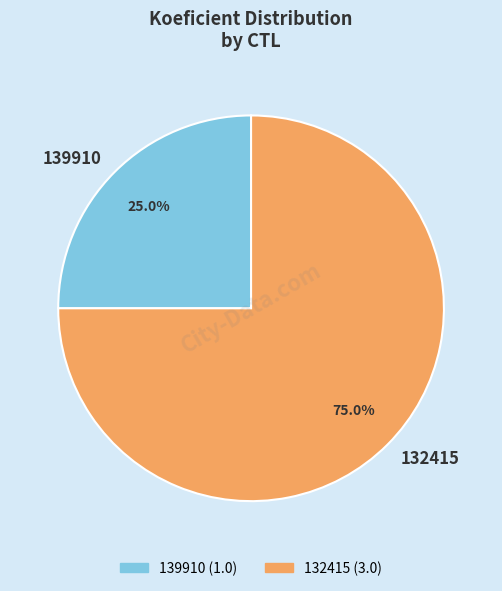

What percentage is NOT represented by 132415?

25.0%